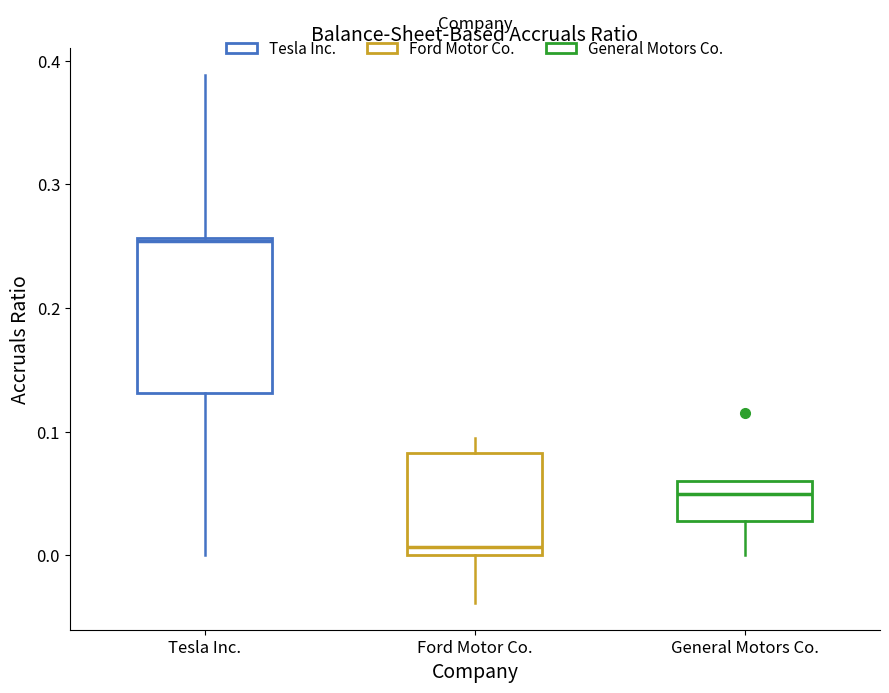

Reading left to right, read every box against the y-axis: the position of its median line, the range the box covers, and the ends of its whiskers. The values are not printed on the chart, so give them approximately, as read against the axis.

Tesla Inc.: median 0.25, box 0.13 to 0.26, whiskers 0.00 to 0.39
Ford Motor Co.: median 0.01, box 0.00 to 0.08, whiskers -0.04 to 0.10
General Motors Co.: median 0.05, box 0.03 to 0.06, whiskers 0.00 to 0.06